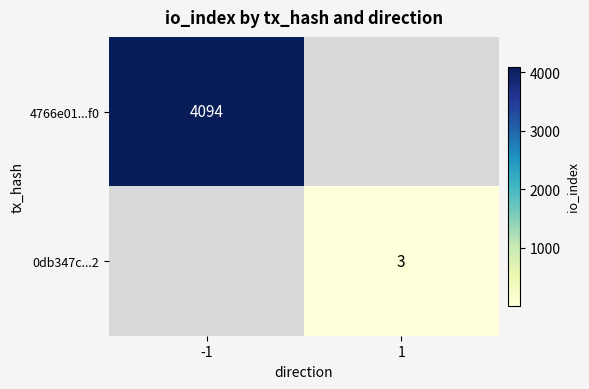

Is the value of 0db347c...2 at 1 greater than the value of 4766e01...f0 at -1?

No